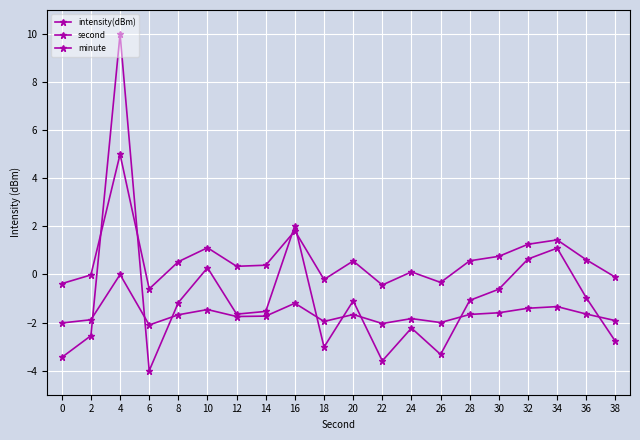

True or false: intensity(dBm) and minute cross at least once.

True